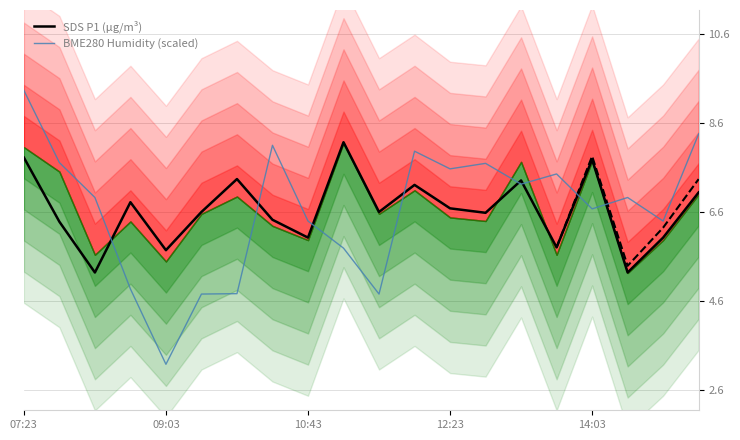

Where does the SDS P1 (μg/m³) series first go above 6?

07:23